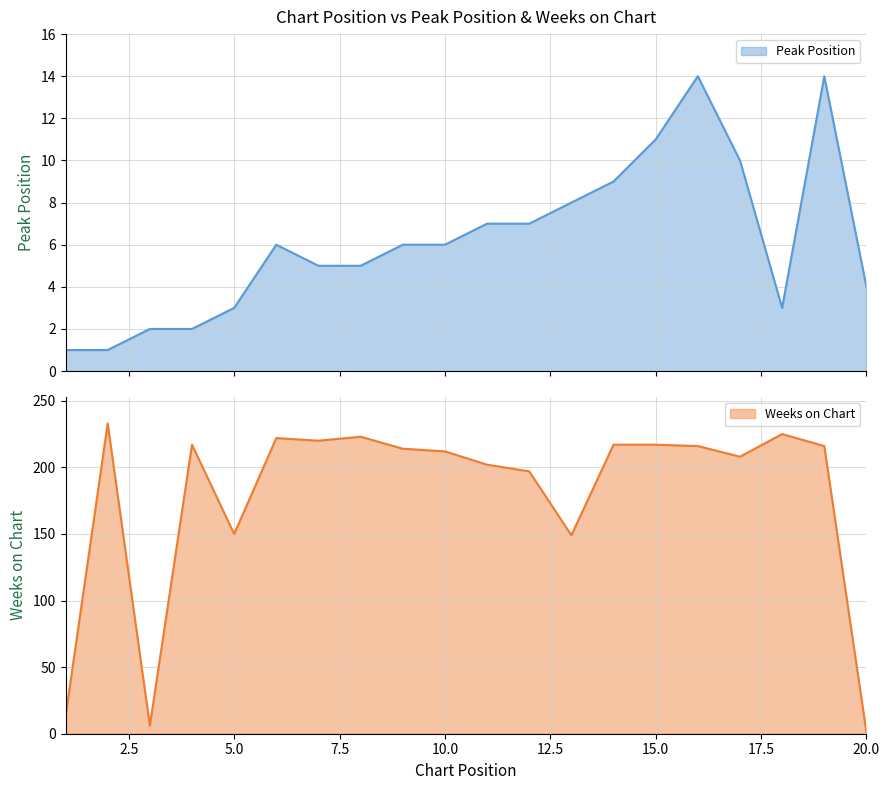

Between 11 and 13, which is larger?

13